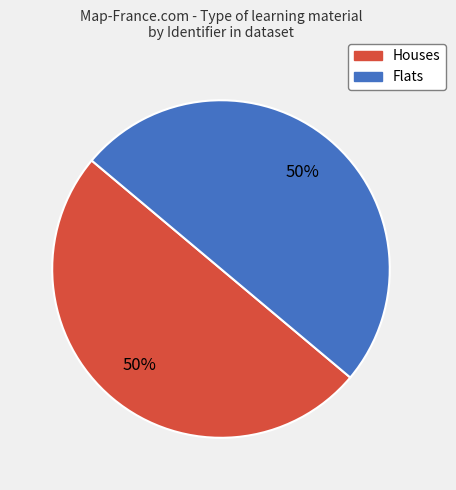

To the nearest percent, what is the average slice percentage?

50%